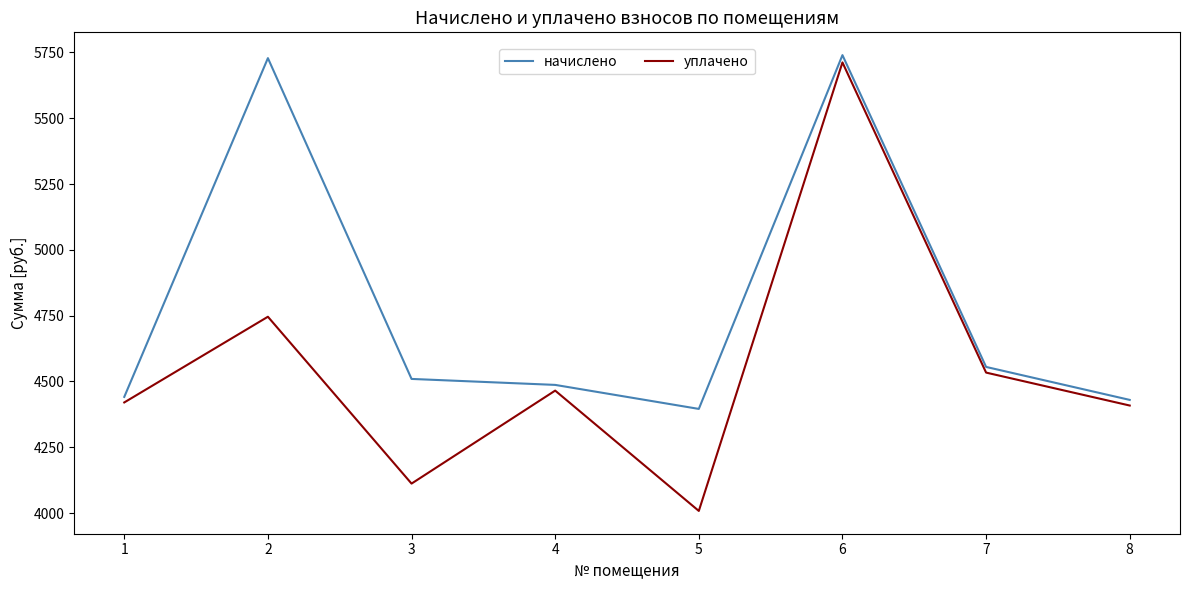

What is the lowest value of the начислено series?

4395.7